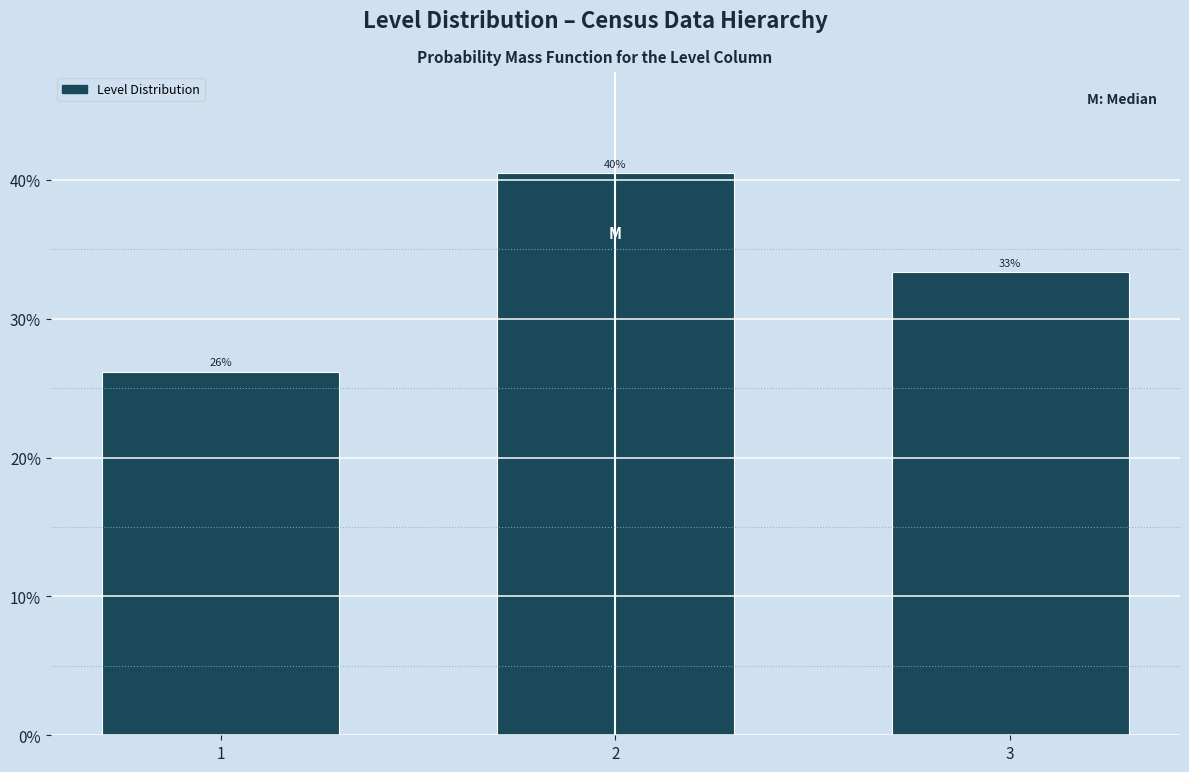

Are the bars horizontal?

No